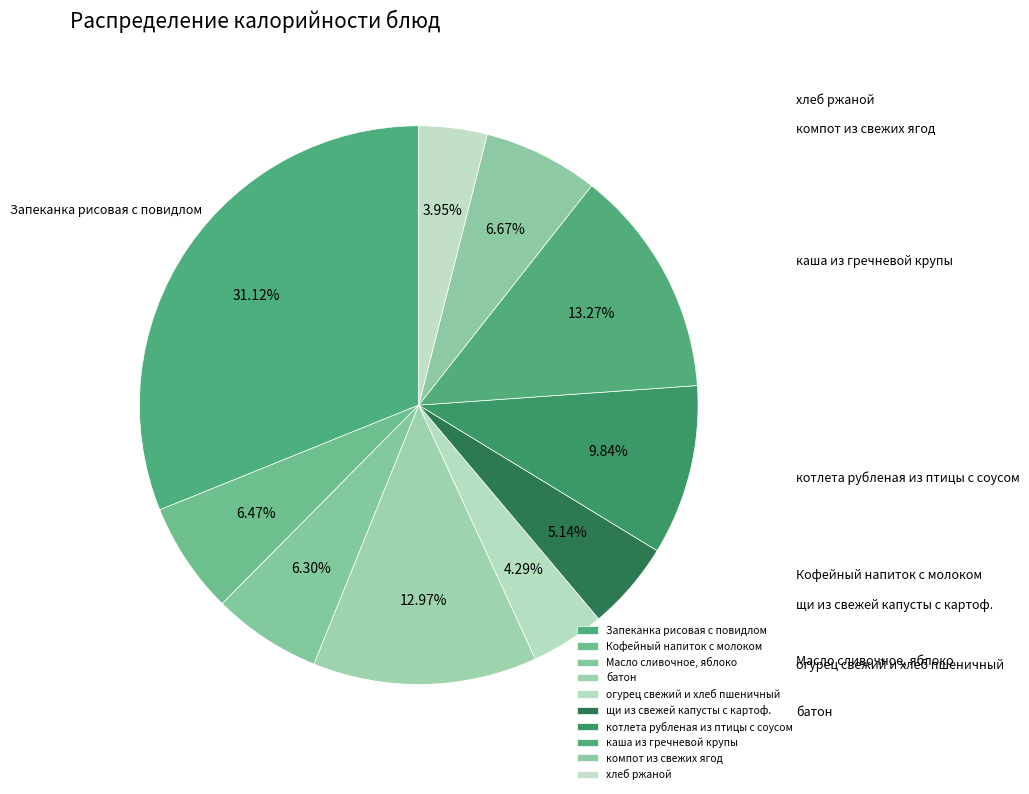

What is the change in value from батон to компот из свежих ягод?

-110.1